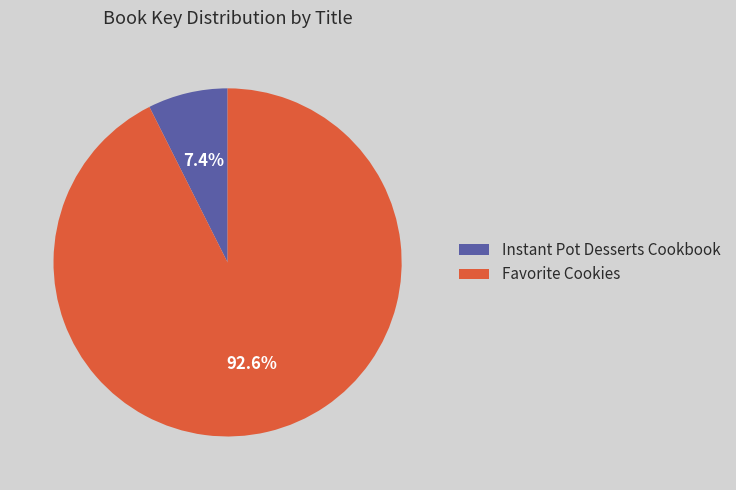

Is there a majority slice in this chart?

Yes